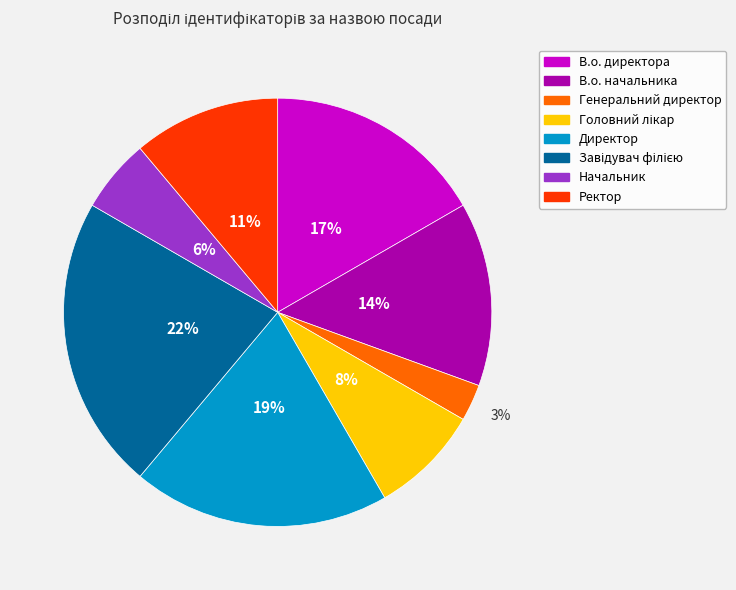

Does В.о. директора represent more than half of the total?

No